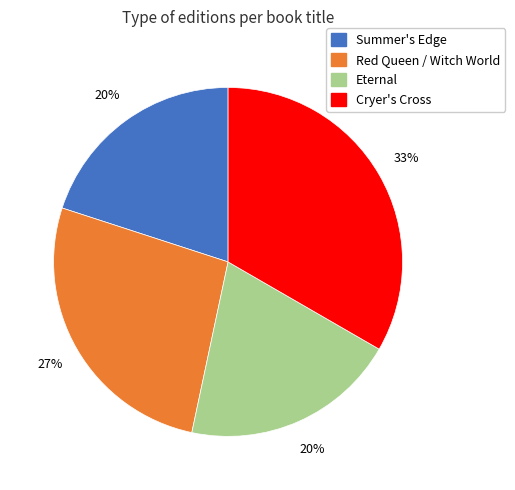

How many slices are in this pie chart?

4